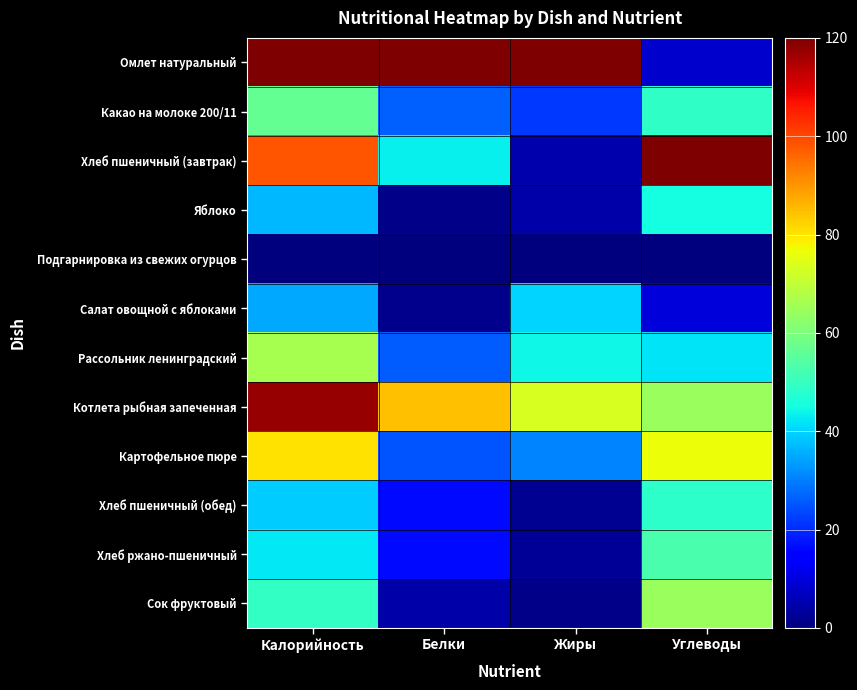

How many categories are shown in the chart?

4